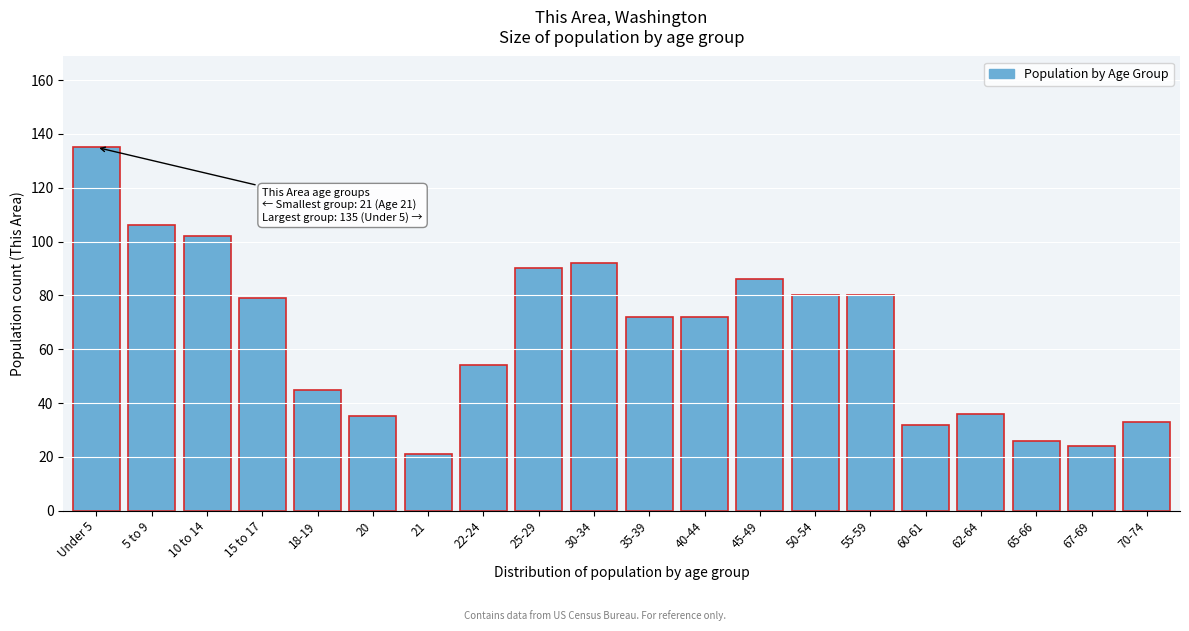

Reading left to right, transcribe all the data shown in this chart.

Under 5=135	5 to 9=106	10 to 14=102	15 to 17=79	18-19=45	20=35	21=21	22-24=54	25-29=90	30-34=92	35-39=72	40-44=72	45-49=86	50-54=80	55-59=80	60-61=32	62-64=36	65-66=26	67-69=24	70-74=33